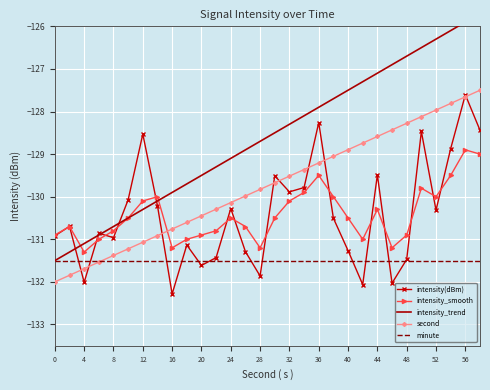

The value of intensity_trend at 0 is -131.5. True or false?

True